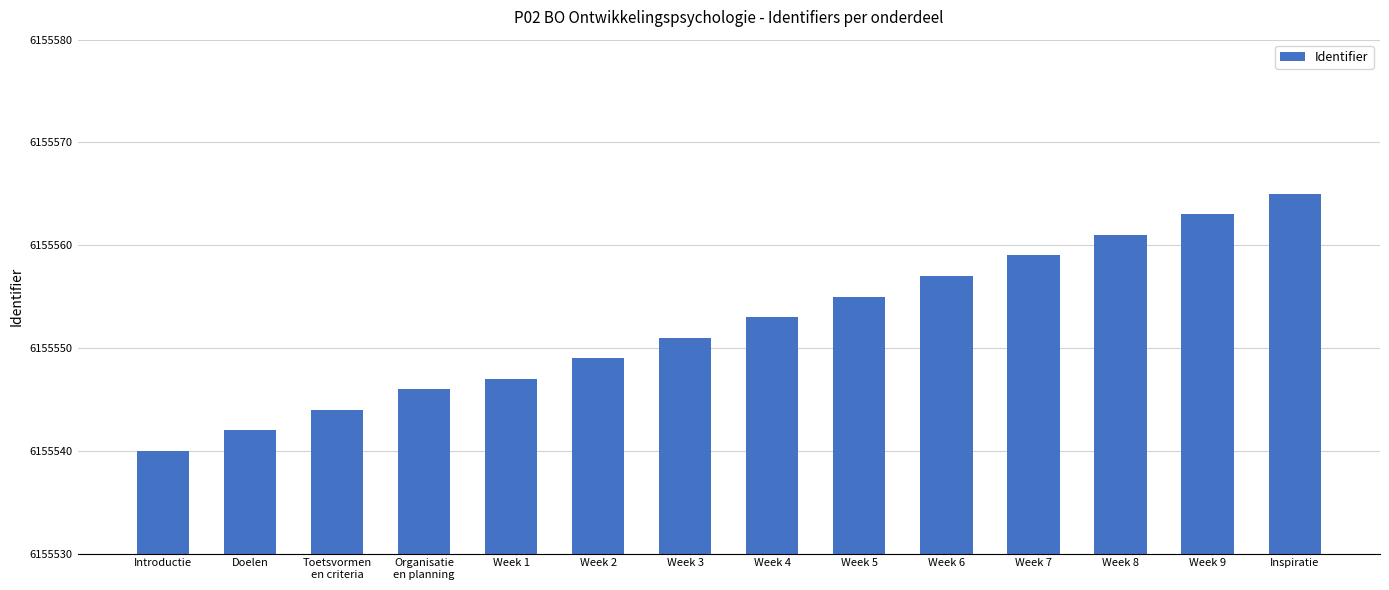

Reading left to right, what are all the values shown in this chart?

6155540	6155542	6155544	6155546	6155547	6155549	6155551	6155553	6155555	6155557	6155559	6155561	6155563	6155565